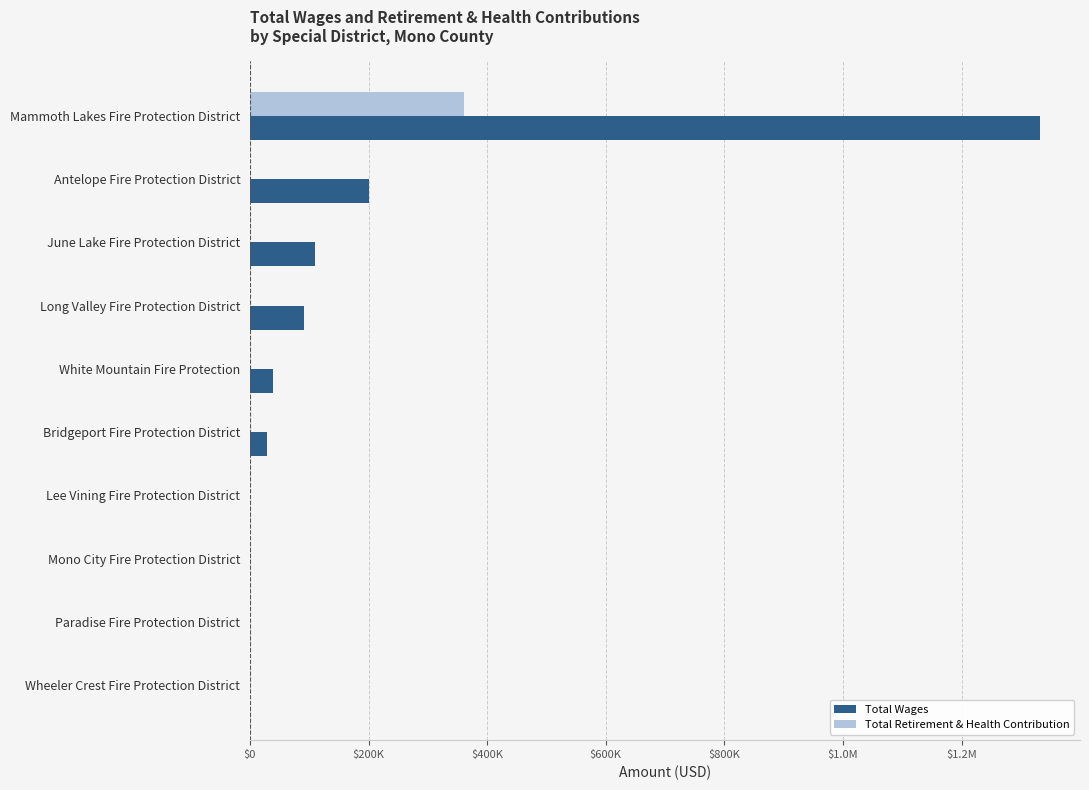

Rank the series by their average value, from lowest to highest.

Total Retirement & Health Contribution, Total Wages